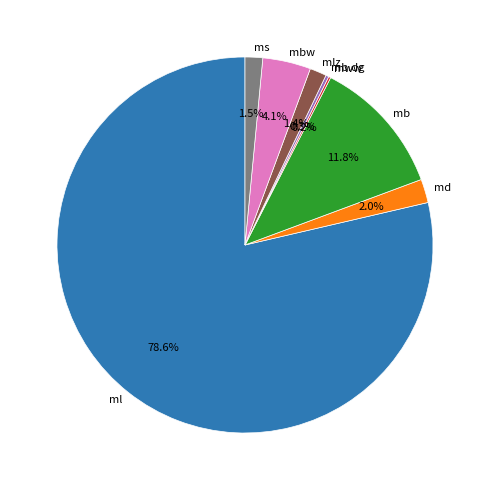

Which slice is the largest?

ml